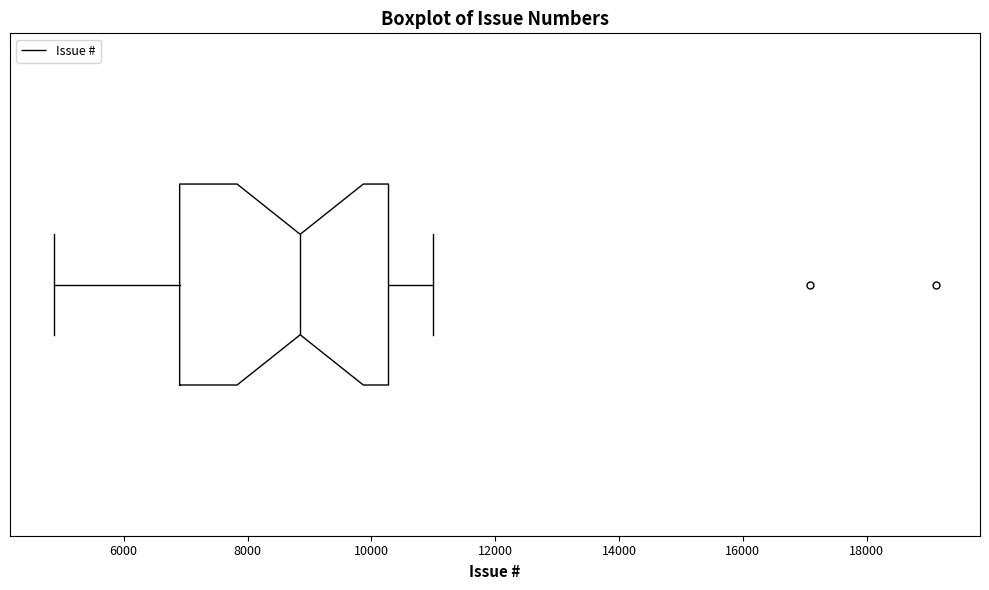

Where does the median line of the box sit on the x-axis? The values are not printed on the chart, so give them approximately, as read against the axis.

8800